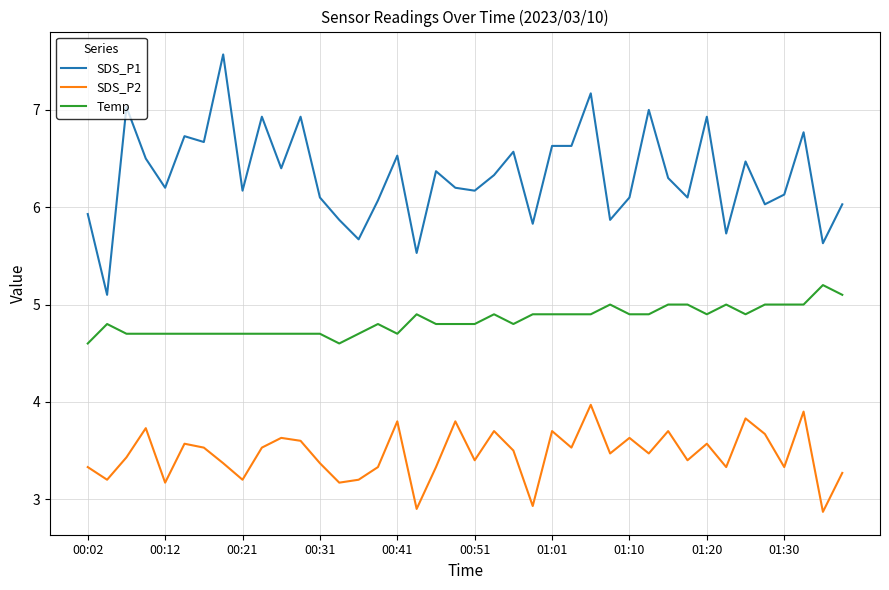

Reading left to right, extract all data points from this chart.

SDS_P1: 5.9	5.1	7.0	6.5	6.2	6.7	6.7	7.6	6.2	6.9	6.4	6.9	6.1	5.9	5.7	6.1	6.5	5.5	6.4	6.2	6.2	6.3	6.6	5.8	6.6	6.6	7.2	5.9	6.1	7.0	6.3	6.1	6.9	5.7	6.5	6.0	6.1	6.8	5.6	6.0
SDS_P2: 3.3	3.2	3.4	3.7	3.2	3.6	3.5	3.4	3.2	3.5	3.6	3.6	3.4	3.2	3.2	3.3	3.8	2.9	3.3	3.8	3.4	3.7	3.5	2.9	3.7	3.5	4.0	3.5	3.6	3.5	3.7	3.4	3.6	3.3	3.8	3.7	3.3	3.9	2.9	3.3
Temp: 4.6	4.8	4.7	4.7	4.7	4.7	4.7	4.7	4.7	4.7	4.7	4.7	4.7	4.6	4.7	4.8	4.7	4.9	4.8	4.8	4.8	4.9	4.8	4.9	4.9	4.9	4.9	5.0	4.9	4.9	5.0	5.0	4.9	5.0	4.9	5.0	5.0	5.0	5.2	5.1